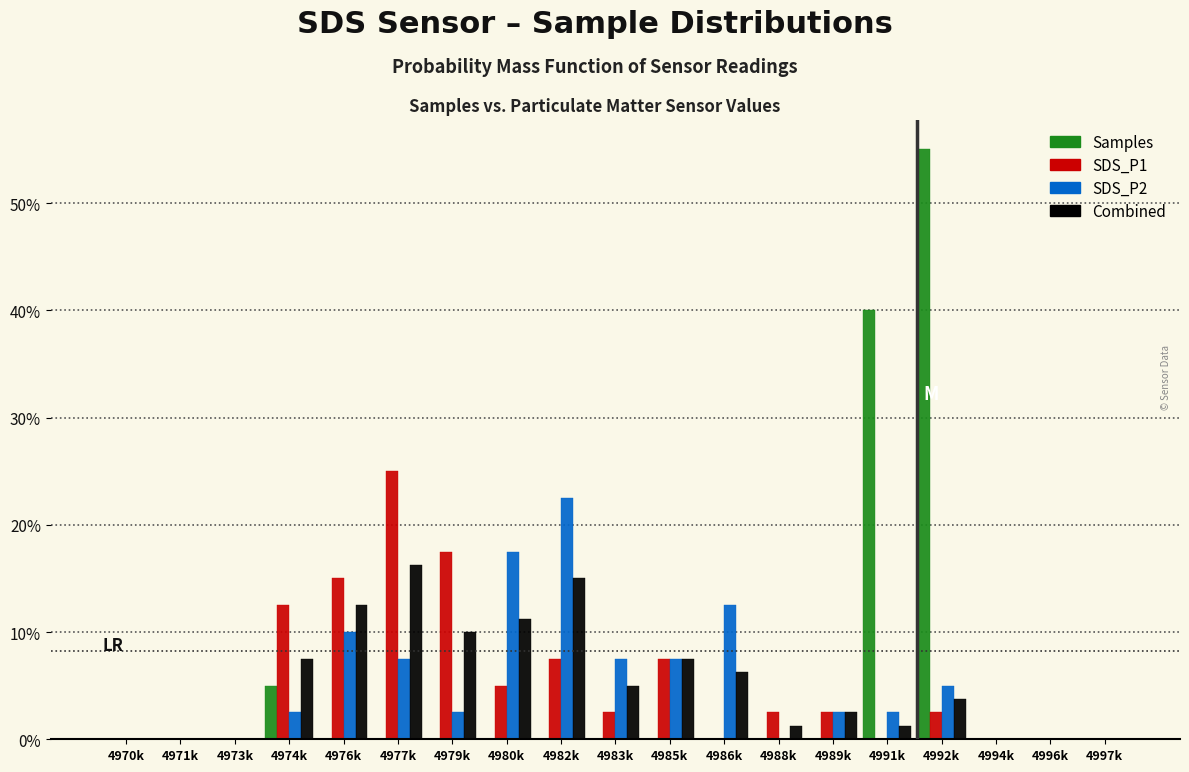

What is the sum of all Samples values?

100.0